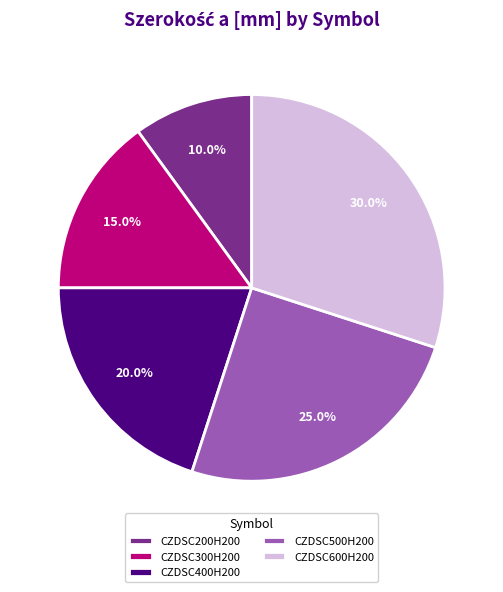

Does any single category account for the majority?

No